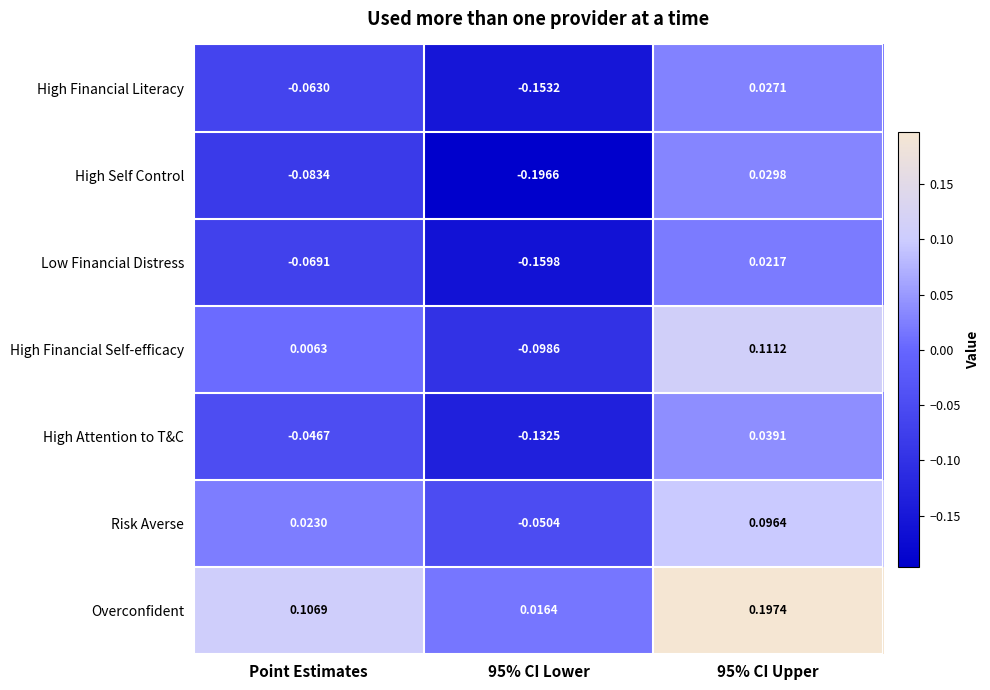

Which series has the widest spread of values?

High Self Control